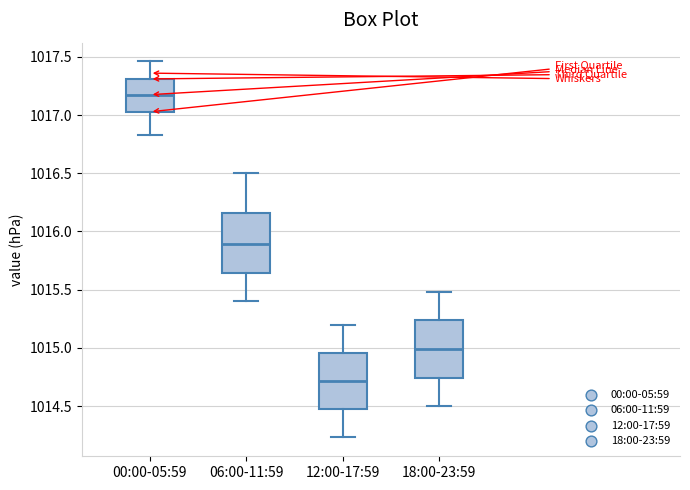

Where does the lower whisker of the box for 06:00-11:59 end on the y-axis? The values are not printed on the chart, so give them approximately, as read against the axis.

1015.40